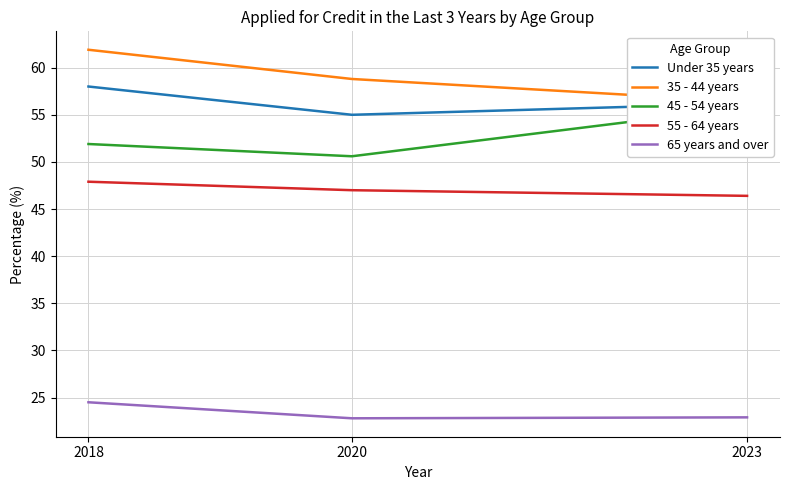

How many distinct data groups are displayed?

5